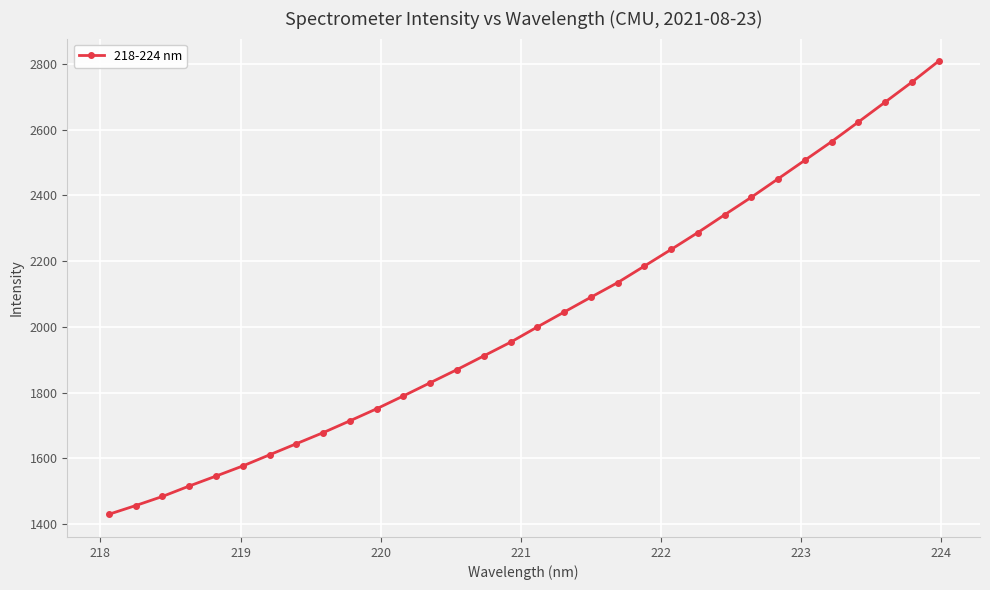

What is the sum of all values?

64849.7